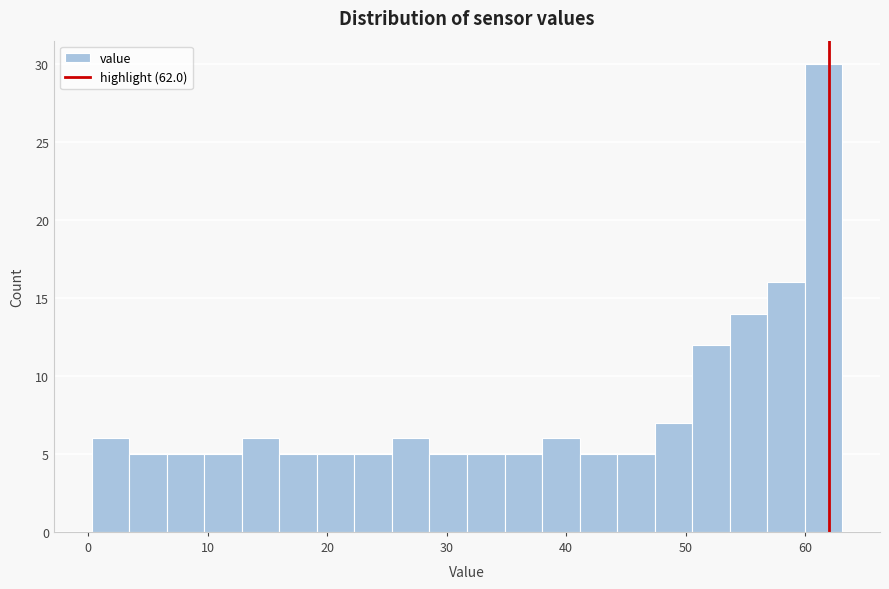

Around what value on the x-axis is the tallest bar? Give the approximate position of its centre, as read against the axis.

62